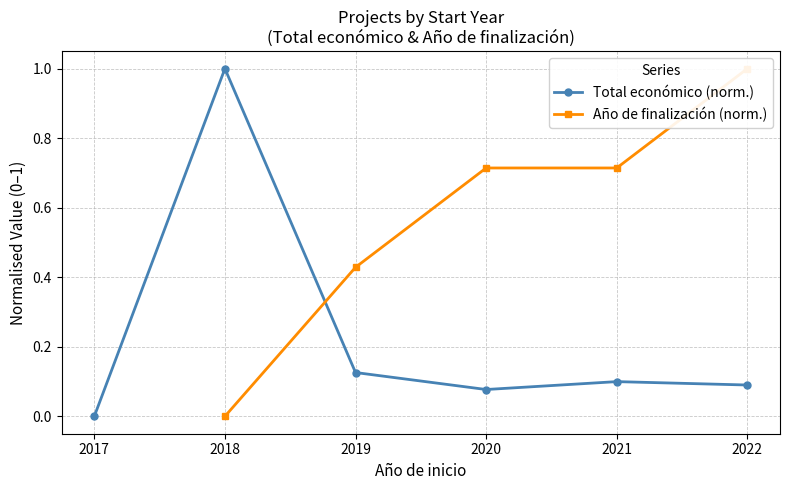

What are all the series names shown in the legend?

Total económico (norm.), Año de finalización (norm.)